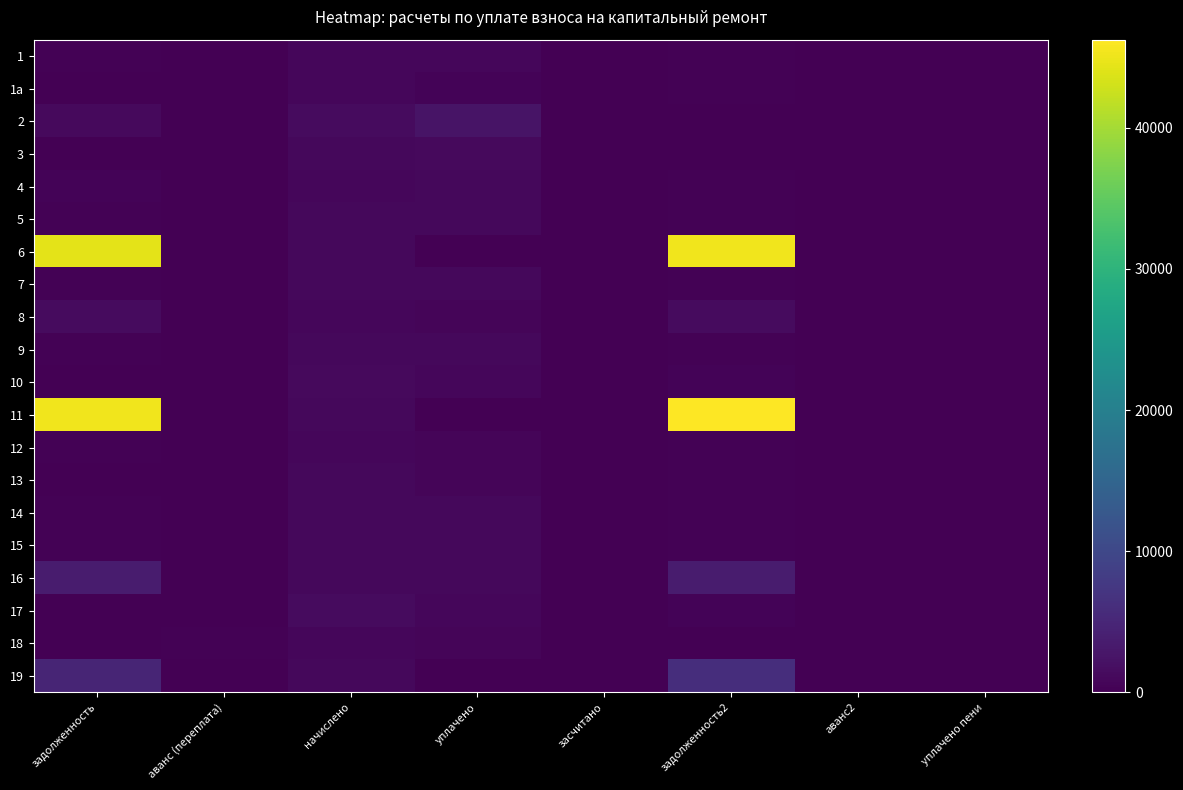

Reading right to left, list all the values displayed in this chart.

1: уплачено пени=0.4	аванс2=0.0	задолженность2=253.6	засчитано=0.0	уплачено=736.9	начислено=760.7	аванс (переплата)=0.0	задолженность=230.1
1a: уплачено пени=0.0	аванс2=0.0	задолженность2=269.1	засчитано=0.0	уплачено=538.2	начислено=807.4	аванс (переплата)=0.0	задолженность=0.0
2: уплачено пени=6.4	аванс2=0.0	задолженность2=0.0	засчитано=0.0	уплачено=2483.5	начислено=1303.1	аванс (переплата)=0.0	задолженность=1182.7
3: уплачено пени=0.0	аванс2=33.1	задолженность2=0.0	засчитано=0.0	уплачено=1106.6	начислено=1040.5	аванс (переплата)=0.0	задолженность=33.1
4: уплачено пени=0.9	аванс2=0.0	задолженность2=252.7	засчитано=0.0	уплачено=960.3	начислено=755.8	аванс (переплата)=0.0	задолженность=456.5
5: уплачено пени=0.0	аванс2=0.0	задолженность2=341.1	засчитано=0.0	уплачено=991.2	начислено=1023.3	аванс (переплата)=0.0	задолженность=309.0
6: уплачено пени=0.0	аванс2=0.0	задолженность2=45337.7	засчитано=0.0	уплачено=0.0	начислено=1077.3	аванс (переплата)=0.0	задолженность=44260.4
7: уплачено пени=0.0	аванс2=0.0	задолженность2=346.8	засчитано=0.0	уплачено=1007.8	начислено=1040.5	аванс (переплата)=0.0	задолженность=314.2
8: уплачено пени=0.0	аванс2=0.0	задолженность2=1380.7	засчитано=0.0	уплачено=700.0	начислено=741.1	аванс (переплата)=0.0	задолженность=1339.5
9: уплачено пени=0.0	аванс2=0.0	задолженность2=346.0	засчитано=0.0	уплачено=1005.5	начислено=1038.0	аванс (переплата)=0.0	задолженность=313.4
10: уплачено пени=0.0	аванс2=0.0	задолженность2=361.6	засчитано=0.0	уплачено=723.1	начислено=1084.7	аванс (переплата)=0.0	задолженность=0.0
11: уплачено пени=0.0	аванс2=0.0	задолженность2=46241.1	засчитано=0.0	уплачено=0.0	начислено=1035.6	аванс (переплата)=0.0	задолженность=45205.5
12: уплачено пени=0.0	аванс2=0.0	задолженность2=247.0	засчитано=0.0	уплачено=717.9	начислено=741.1	аванс (переплата)=0.0	задолженность=223.8
13: уплачено пени=0.0	аванс2=0.0	задолженность2=355.0	засчитано=0.0	уплачено=710.0	начислено=1065.0	аванс (переплата)=0.0	задолженность=0.0
14: уплачено пени=0.0	аванс2=0.0	задолженность2=360.7	засчитано=0.0	уплачено=1048.3	начислено=1082.2	аванс (переплата)=0.0	задолженность=326.8
15: уплачено пени=0.0	аванс2=0.0	задолженность2=346.0	засчитано=0.0	уплачено=1005.5	начислено=1038.0	аванс (переплата)=0.0	задолженность=313.4
16: уплачено пени=0.0	аванс2=0.0	задолженность2=3495.6	засчитано=0.0	уплачено=1005.5	начислено=1038.0	аванс (переплата)=0.0	задолженность=3463.0
17: уплачено пени=0.0	аванс2=0.0	задолженность2=440.1	засчитано=0.0	уплачено=880.2	начислено=1320.2	аванс (переплата)=0.0	задолженность=0.0
18: уплачено пени=0.0	аванс2=24.1	задолженность2=0.0	засчитано=0.0	уплачено=560.3	начислено=768.1	аванс (переплата)=231.9	задолженность=0.0
19: уплачено пени=0.0	аванс2=0.0	задолженность2=6022.4	засчитано=0.0	уплачено=0.0	начислено=1040.5	аванс (переплата)=0.0	задолженность=4853.5